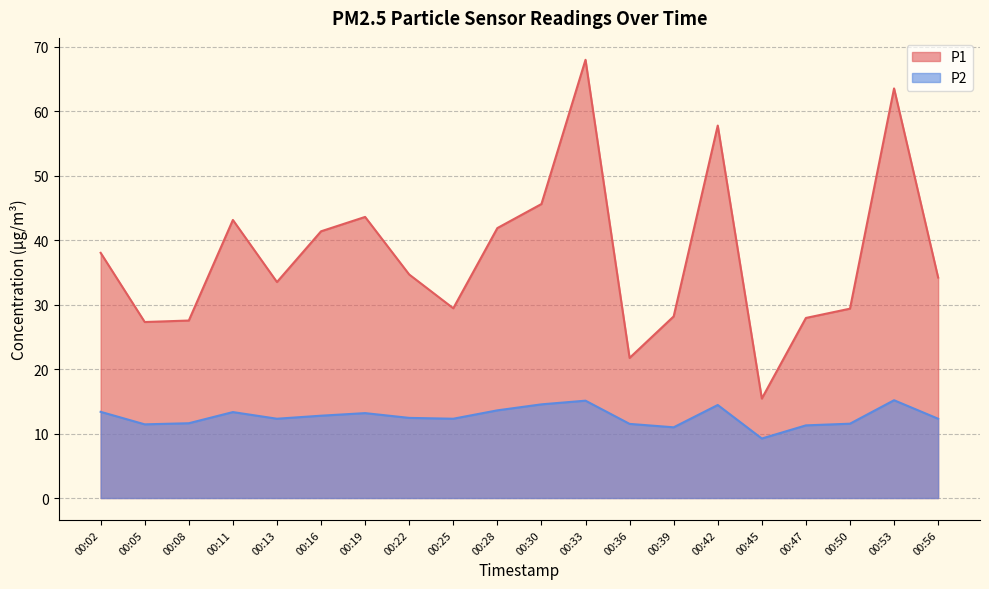

Which series has the largest total across all categories?

P1